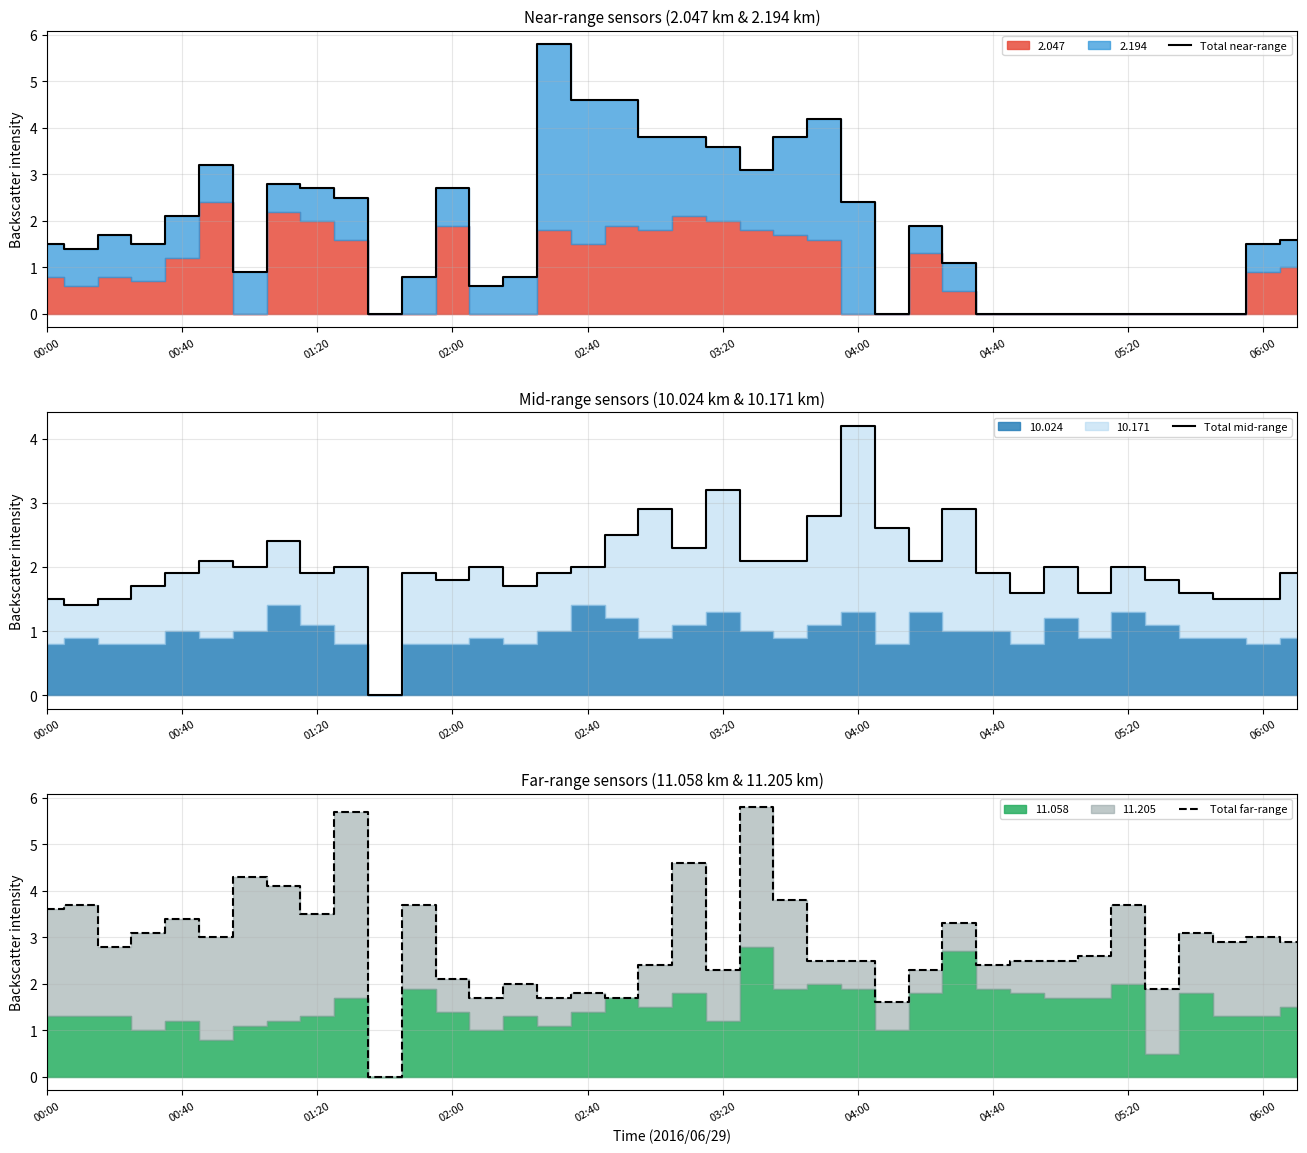

Which series has the widest spread of values?

Total near-range